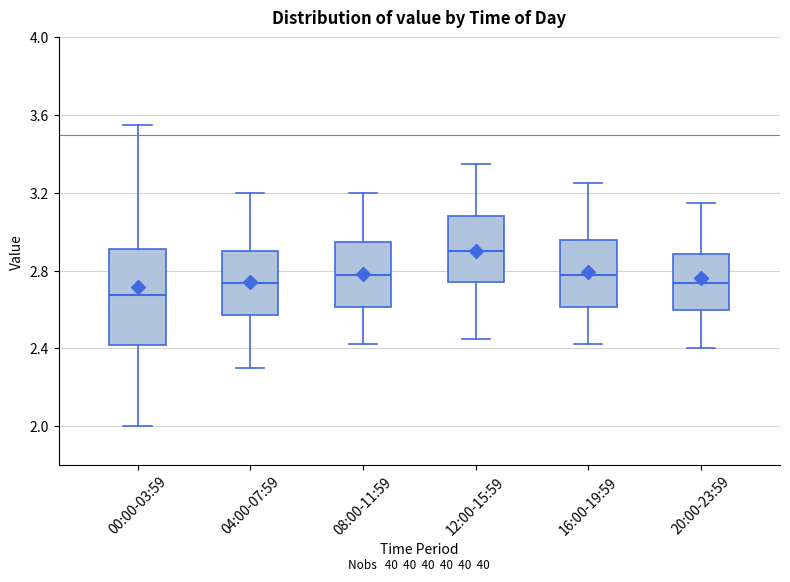

Which box's median line is the lowest?

00:00-03:59